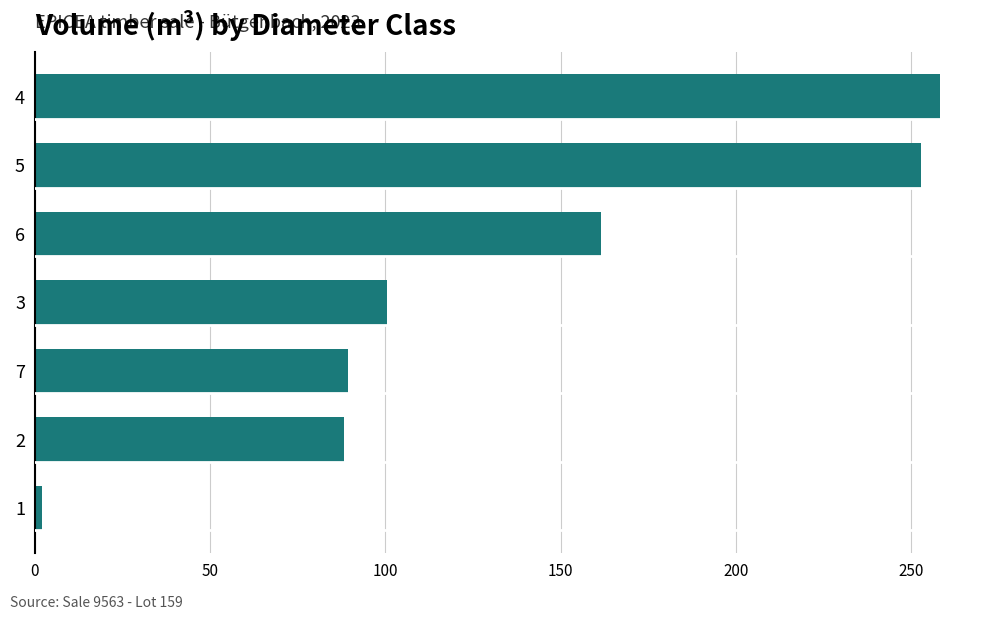

Approximately how many times larger is the value at 7 compared to 6?

0.6